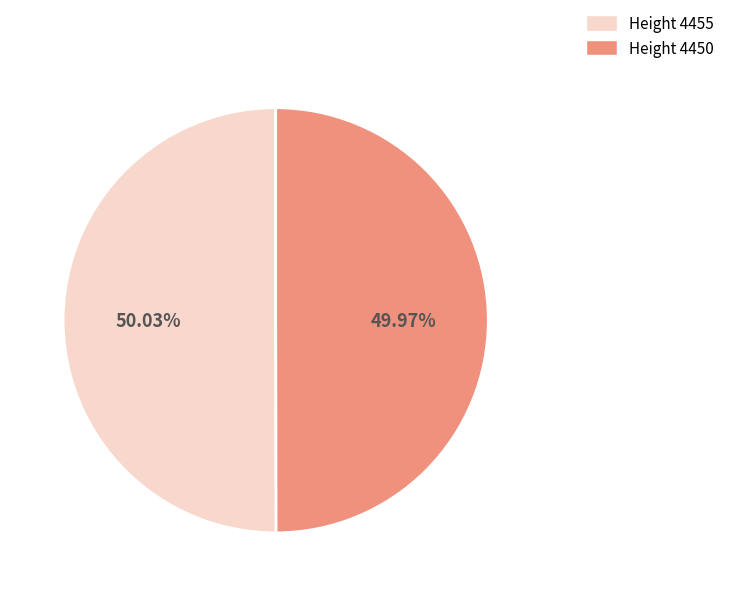

Does any single category account for the majority?

Yes